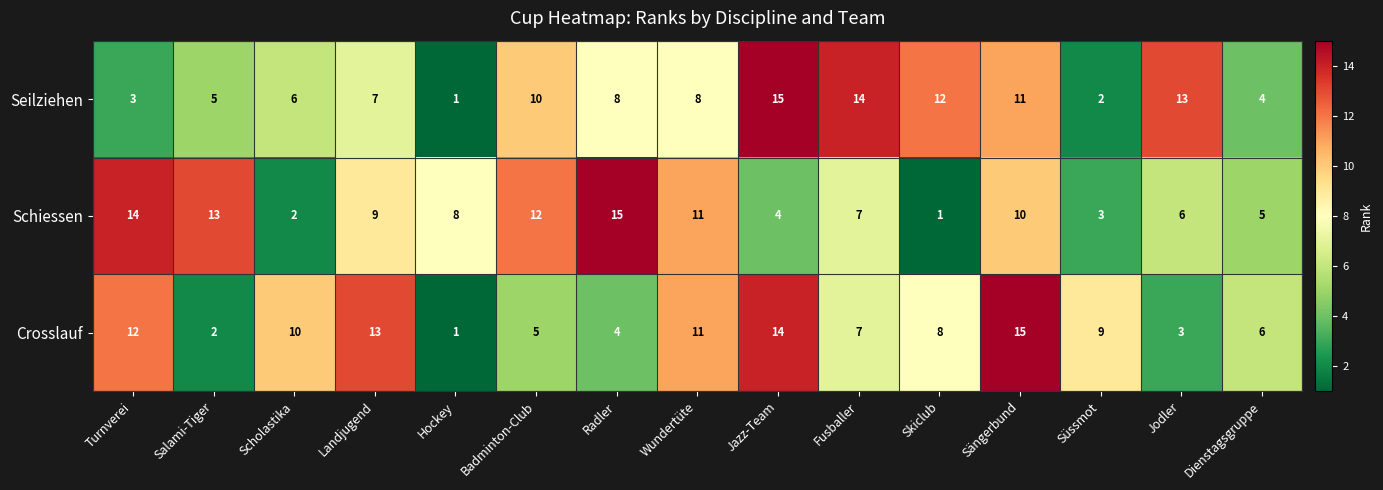

Which series changed the most between Salami-Tiger and Sängerbund?

Crosslauf